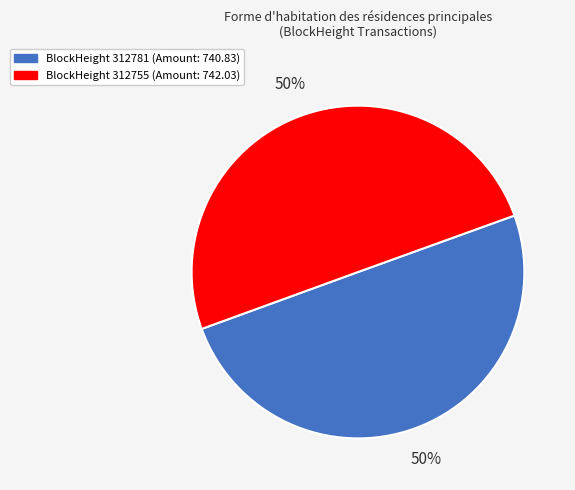

Approximately how many times larger is the value at BlockHeight 312755 (Amount: 742.03) compared to BlockHeight 312781 (Amount: 740.83)?

1.0